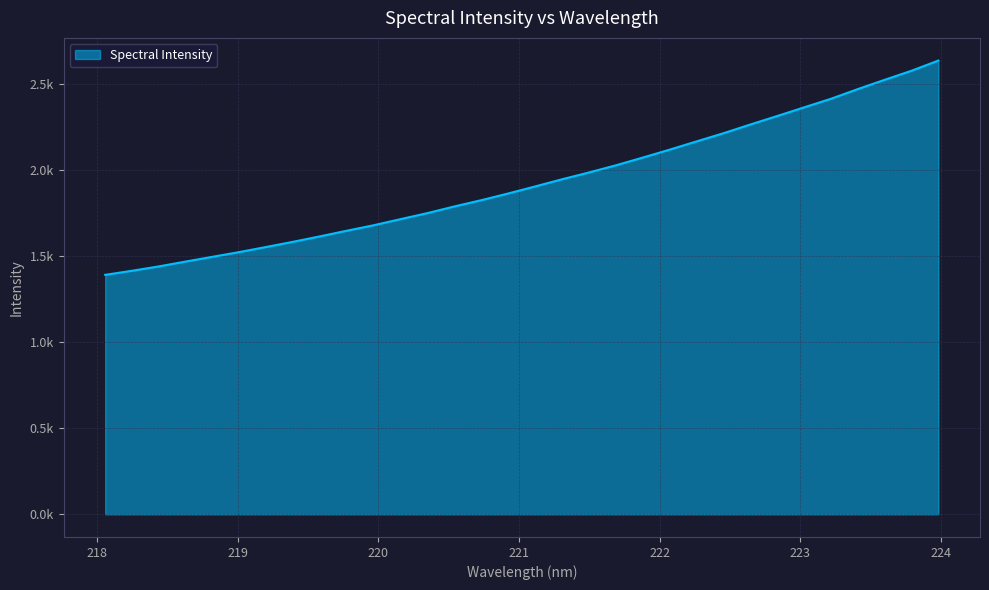

Is this an area chart (filled region under the line)?

Yes